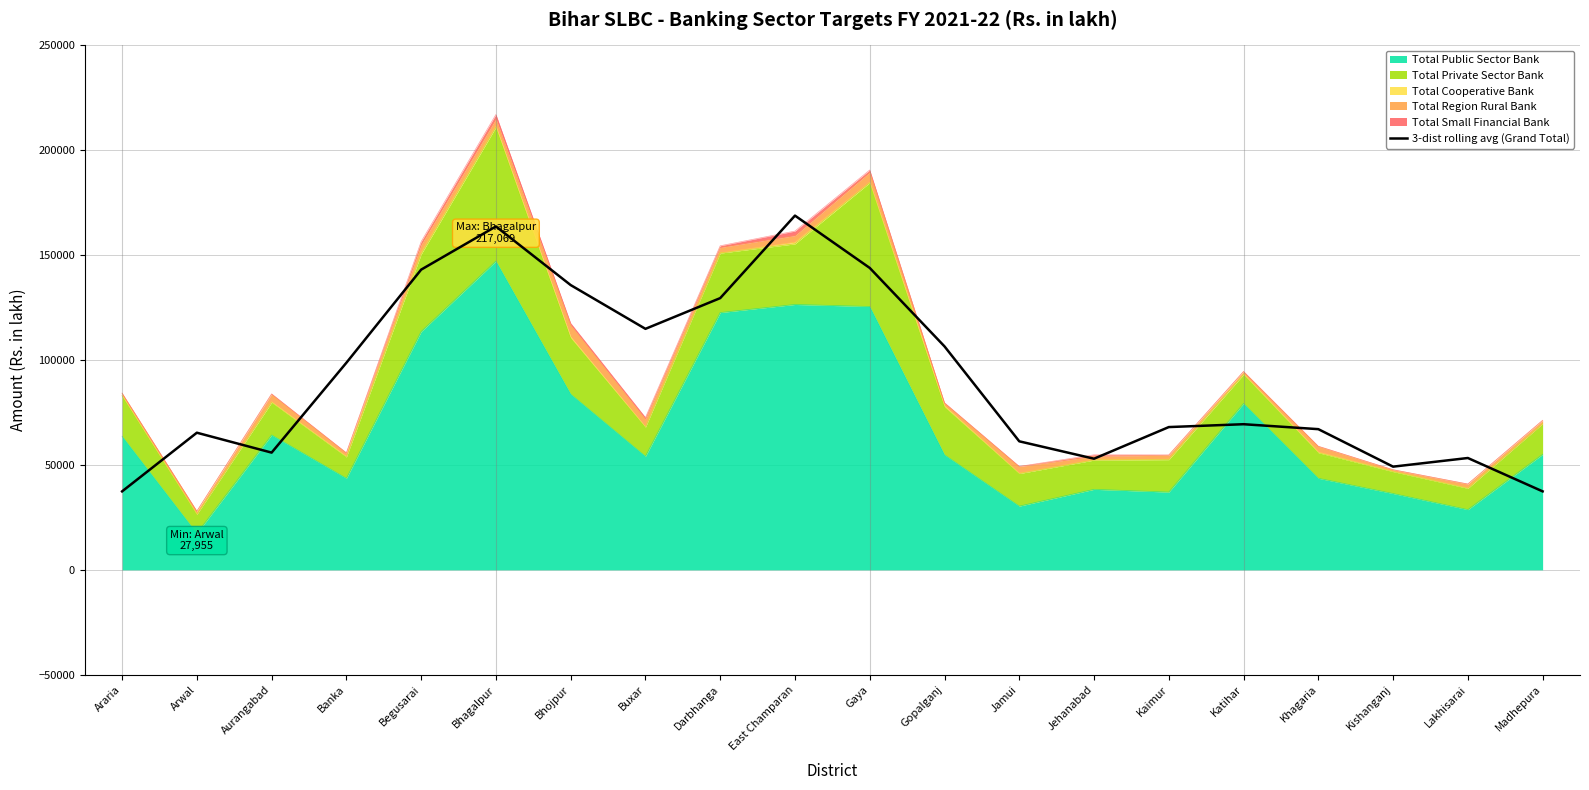

Reading left to right, what are all the values shown in this chart?

37402.7	65371.7	55885.3	98722.3	143109.7	163700.7	135751.3	114889.0	129533.3	168865.0	143924.0	106527.0	61267.7	52976.3	68060.7	69422.3	67066.3	49188.7	53314.3	37408.7